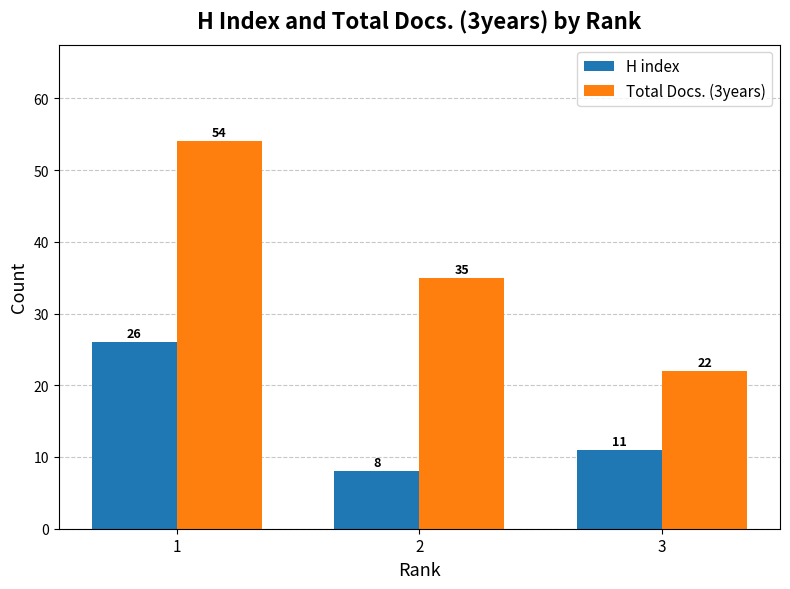

What value does the H index series have at 2?

8